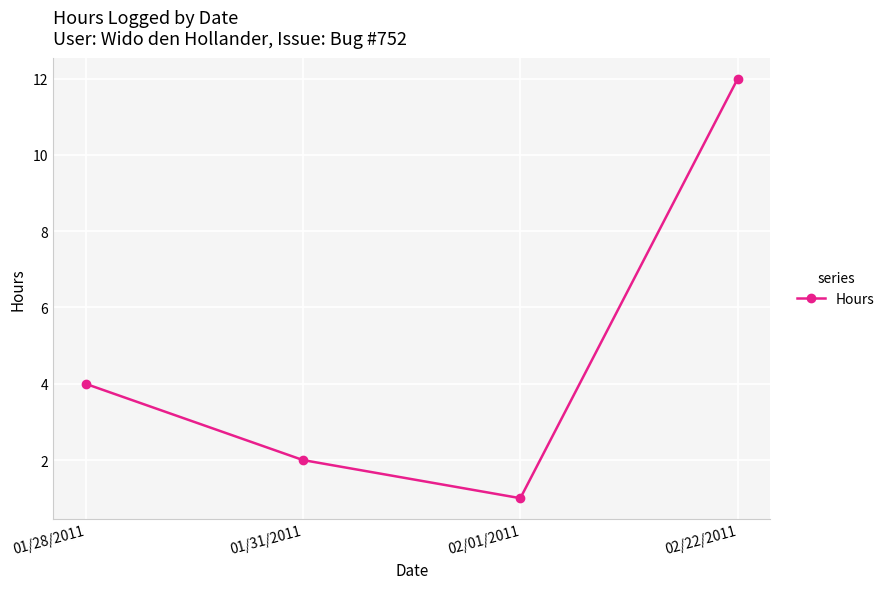

At which category does the chart reach its peak across all series?

02/22/2011